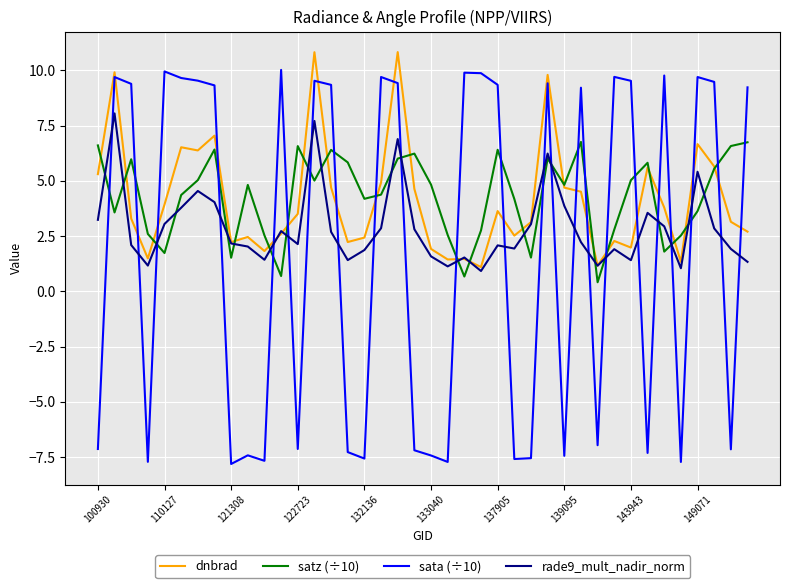

What is the minimum value shown in the chart?

-7.8